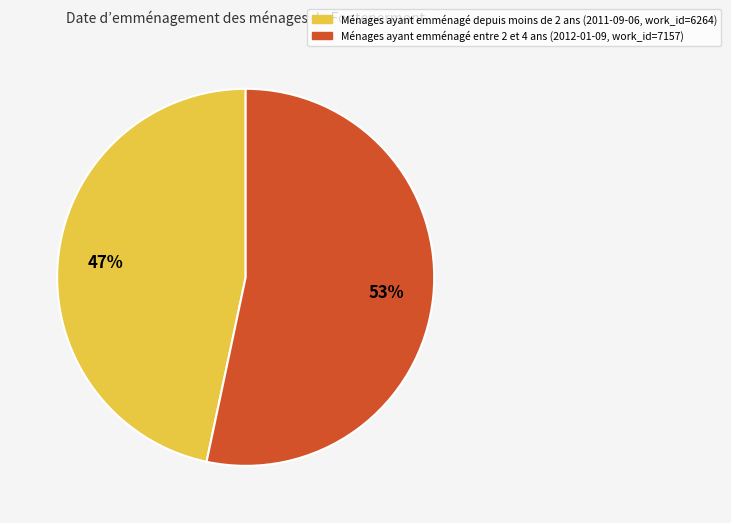

To the nearest percent, what is the average slice percentage?

50%